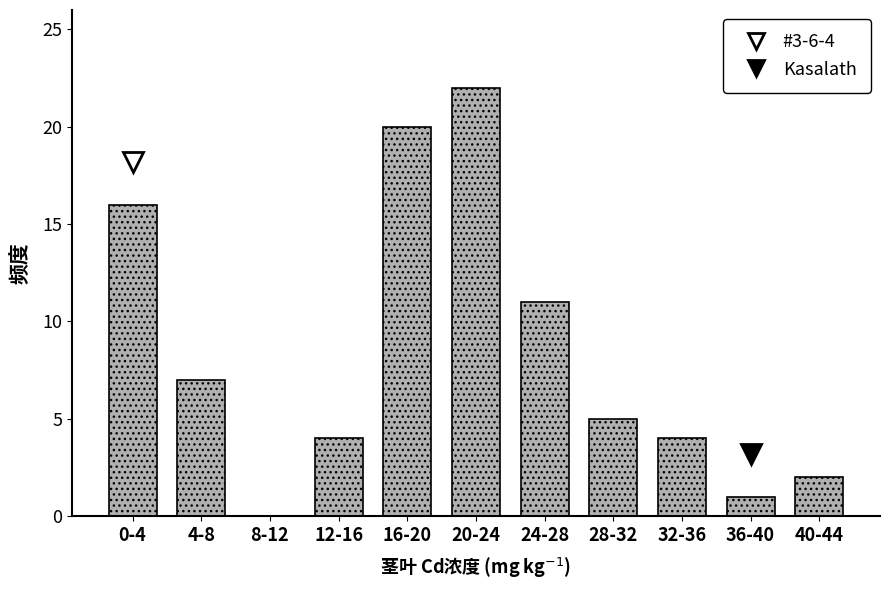

Reading left to right, what are all the values shown in this chart?

0-4=16	4-8=7	8-12=0	12-16=4	16-20=20	20-24=22	24-28=11	28-32=5	32-36=4	36-40=1	40-44=2